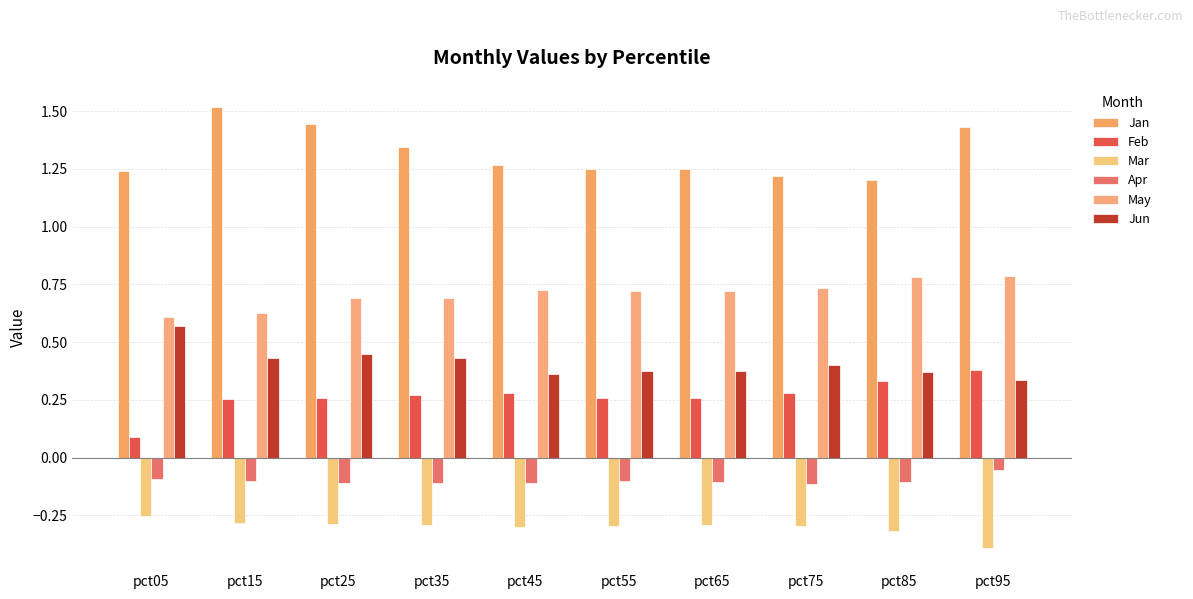

What is the minimum value shown in the chart?

-0.4